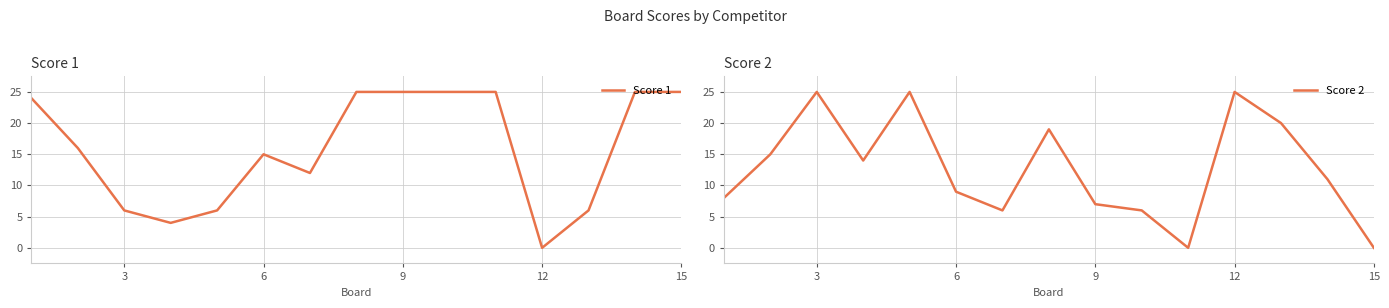

The value of Score 1 at 12 is 0. True or false?

True